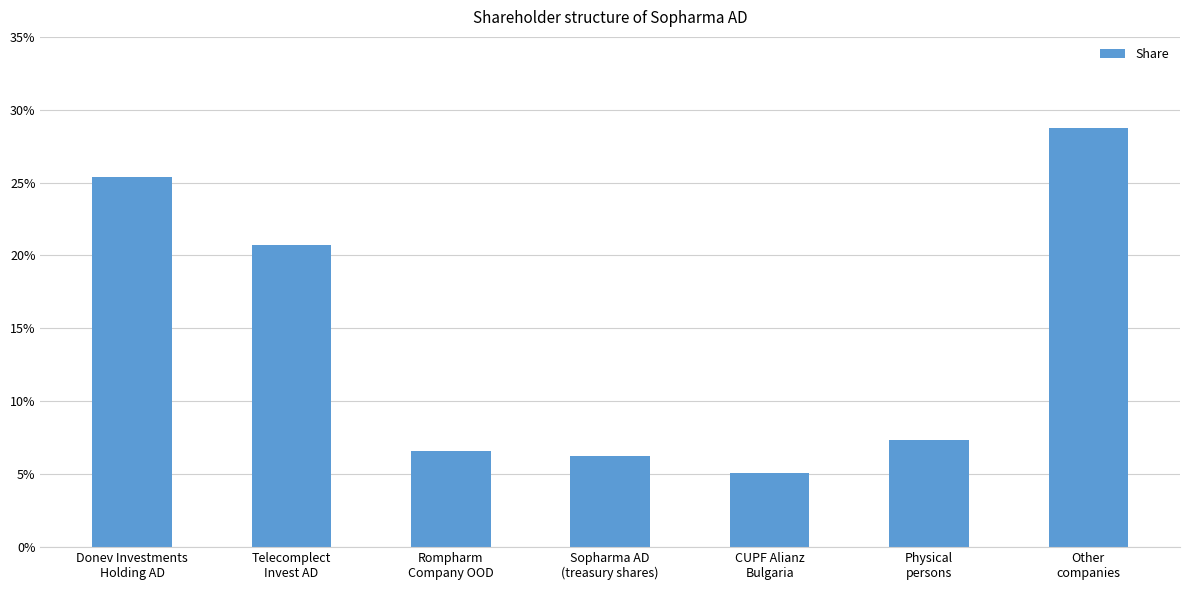

List the labels in order of value, largest first.

Other
companies, Donev Investments
Holding AD, Telecomplect
Invest AD, Physical
persons, Rompharm
Company OOD, Sopharma AD
(treasury shares), CUPF Alianz
Bulgaria